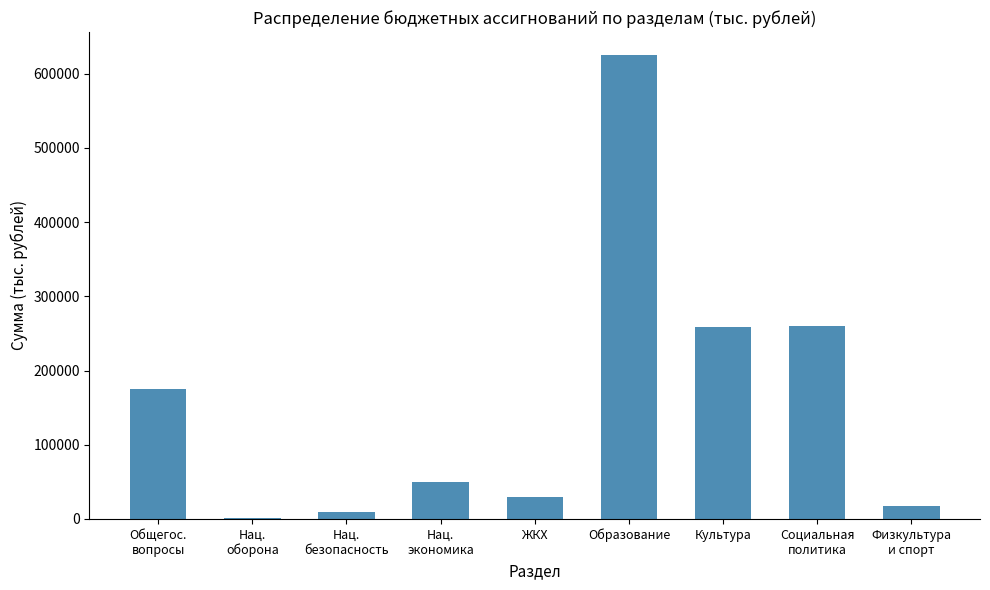

What is the sum of all values?

1425268.6